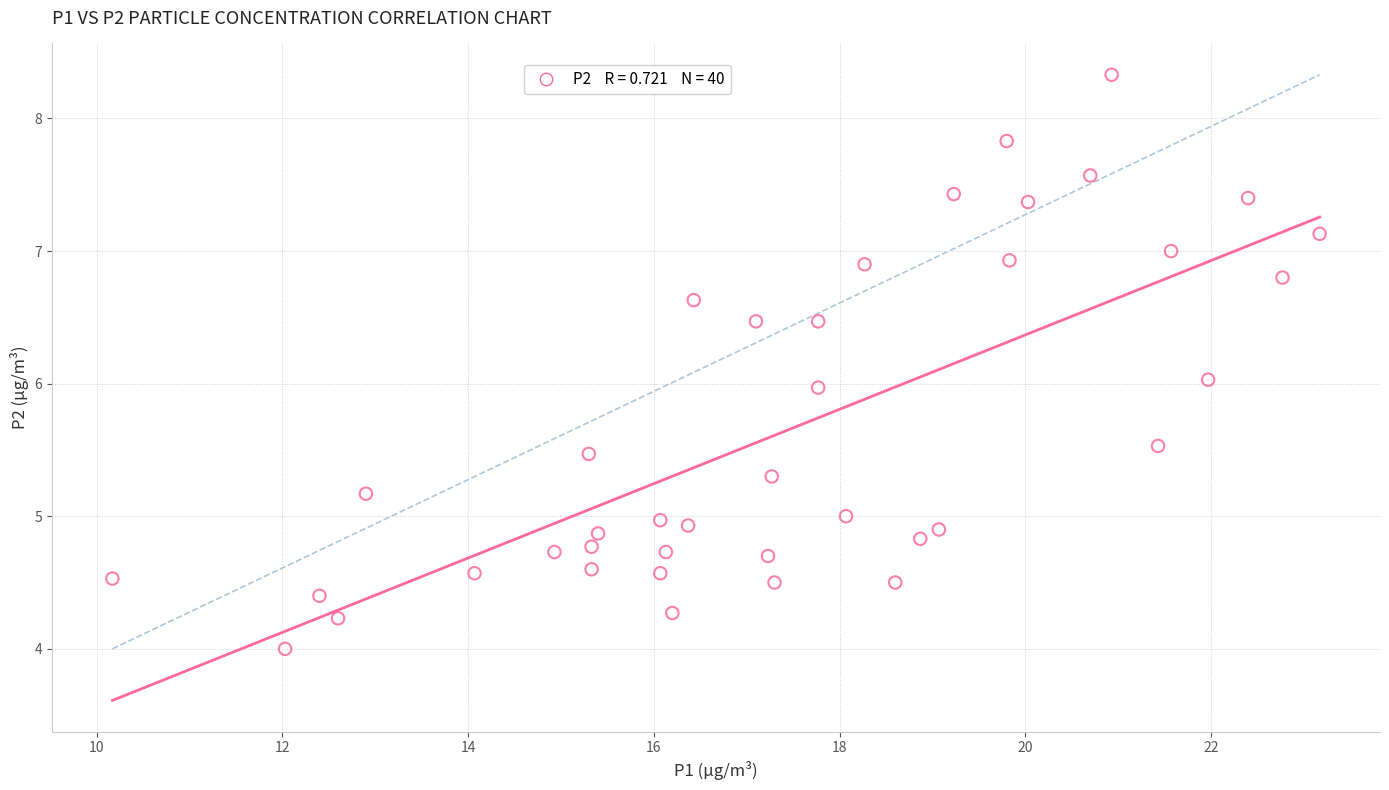

What is the range of X values (max minus min)?

13.0